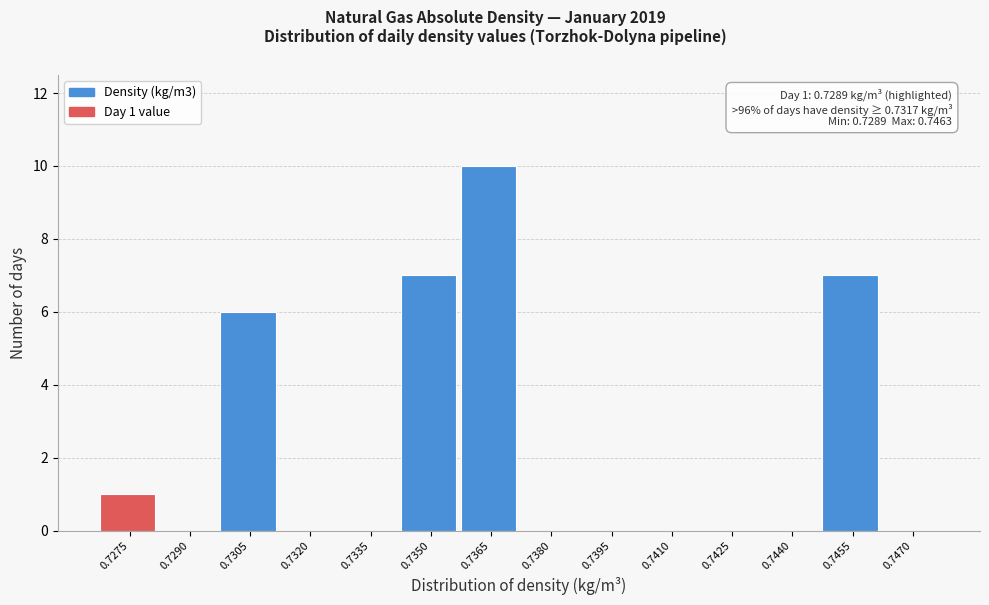

Reading left to right, list all the values displayed in this chart.

0.7275=1	0.7290=0	0.7305=6	0.7320=0	0.7335=0	0.7350=7	0.7365=10	0.7380=0	0.7395=0	0.7410=0	0.7425=0	0.7440=0	0.7455=7	0.7470=0